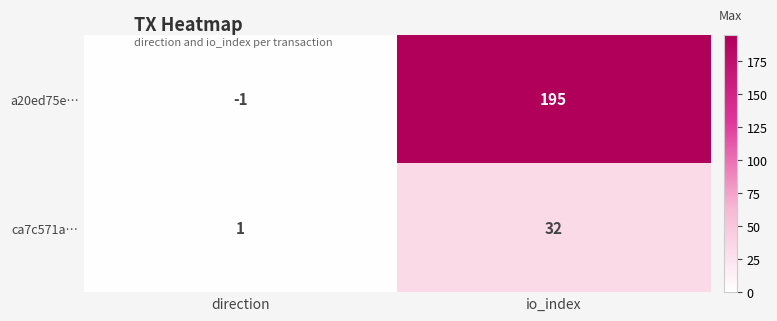

How many series are shown in this chart?

2